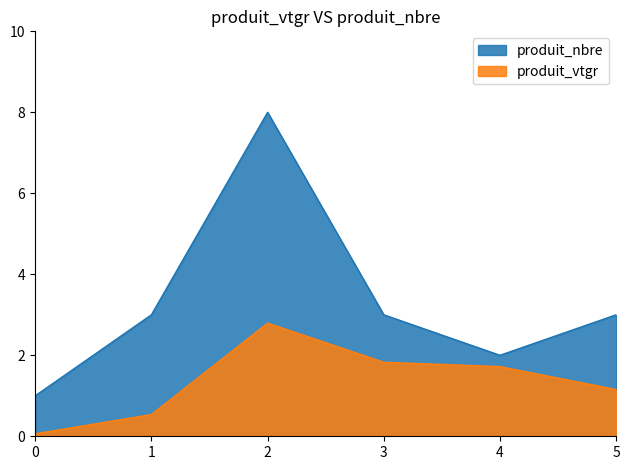

What is the average value of the produit_nbre series?

3.3